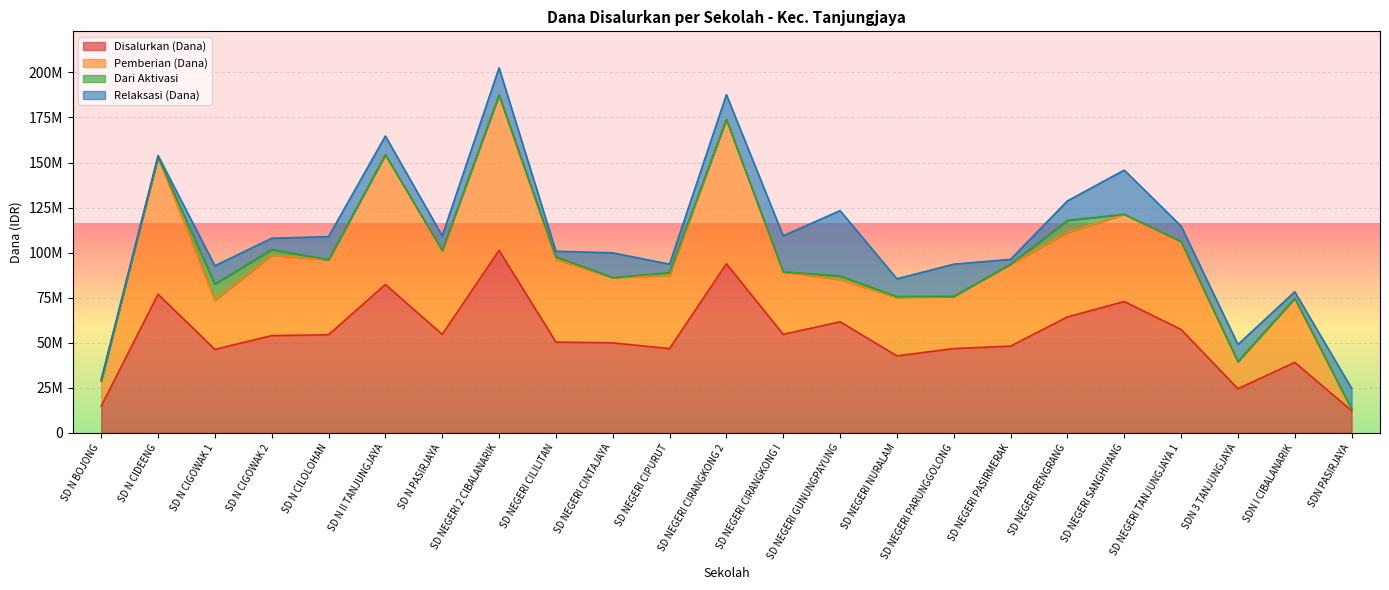

What is the difference between the highest and lowest values at SD NEGERI TANJUNGJAYA 1?

57375000